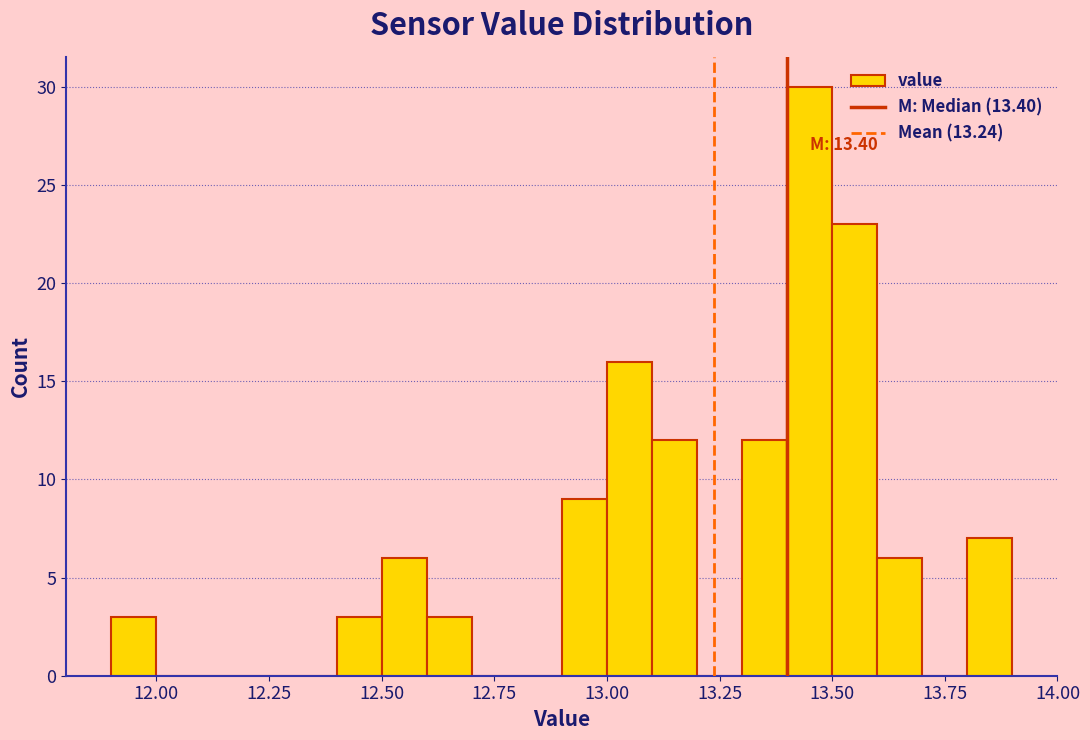

Around what value on the x-axis is the tallest bar? Give the approximate position of its centre, as read against the axis.

13.45